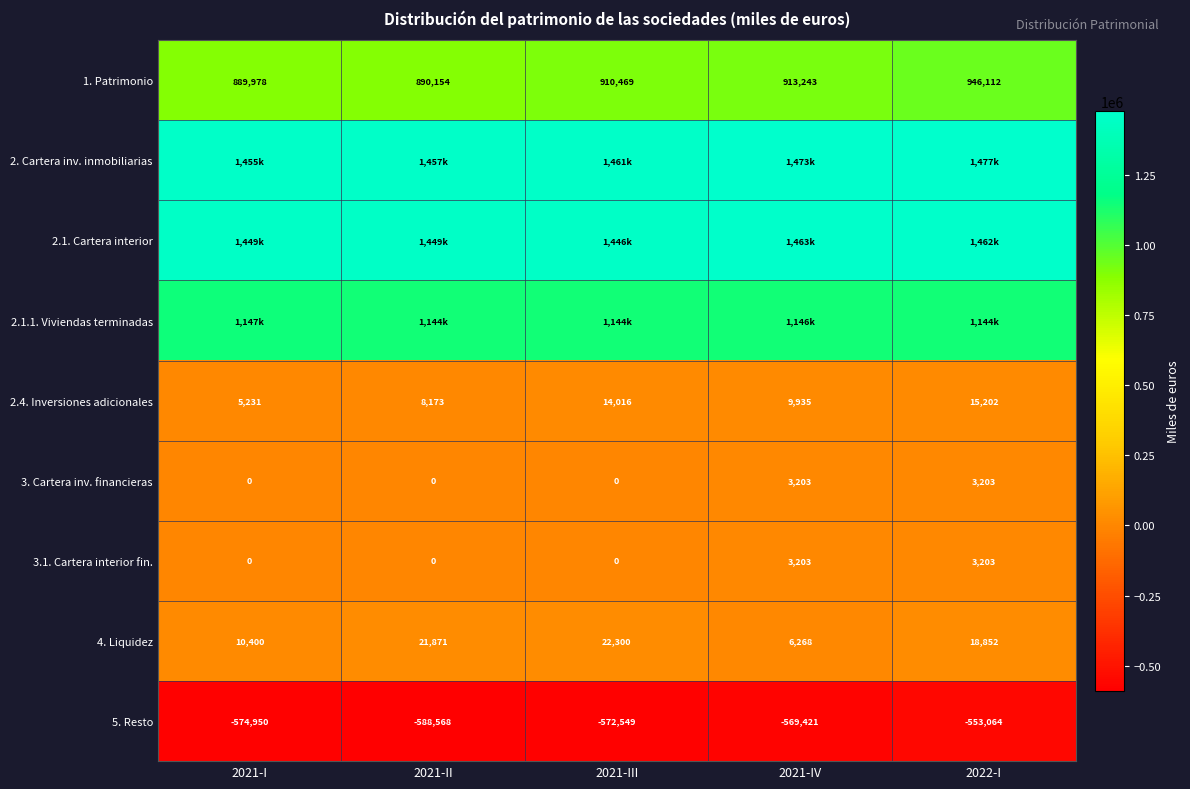

The value of 2.4. Inversiones adicionales at 2021-III is 14016. True or false?

True